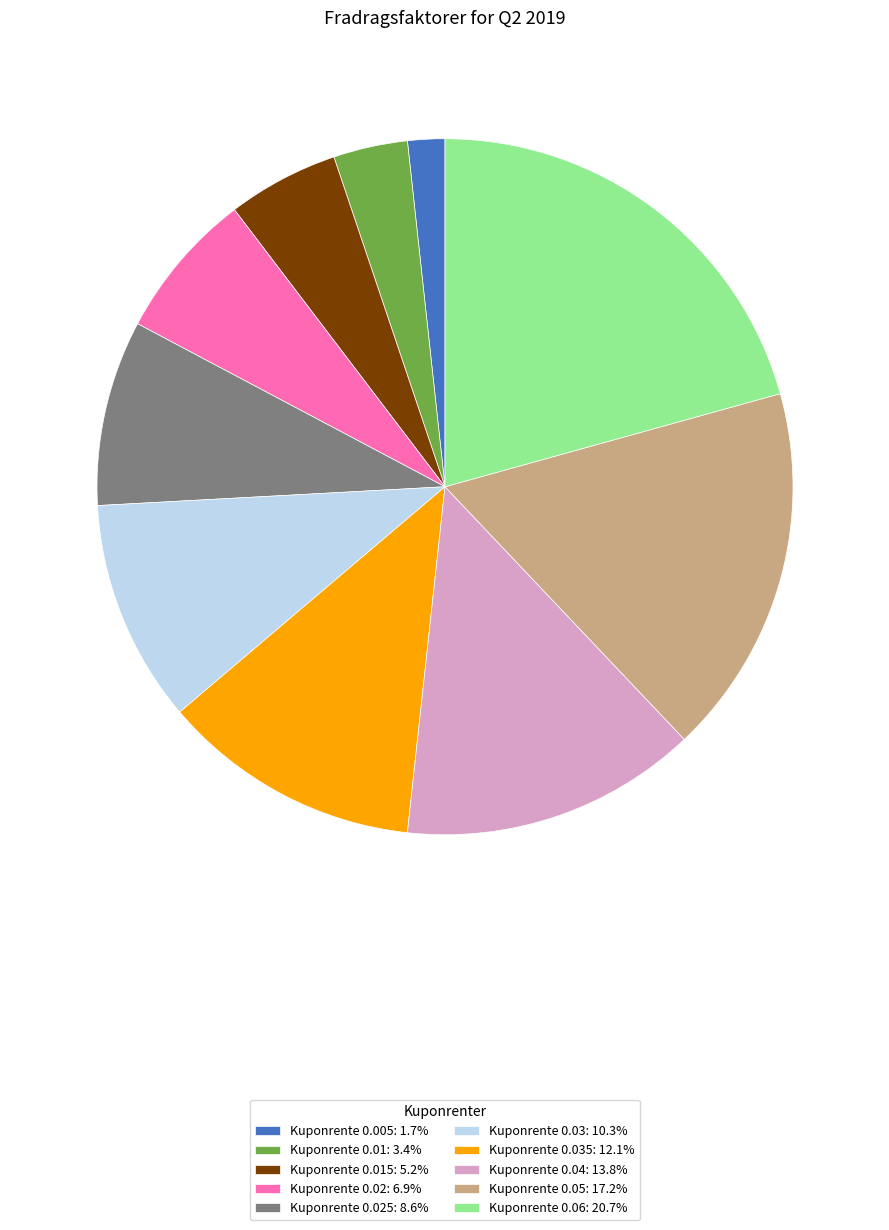

Is the sum of Kuponrente 0.035: 12.1% and Kuponrente 0.025: 8.6% greater than half?

No